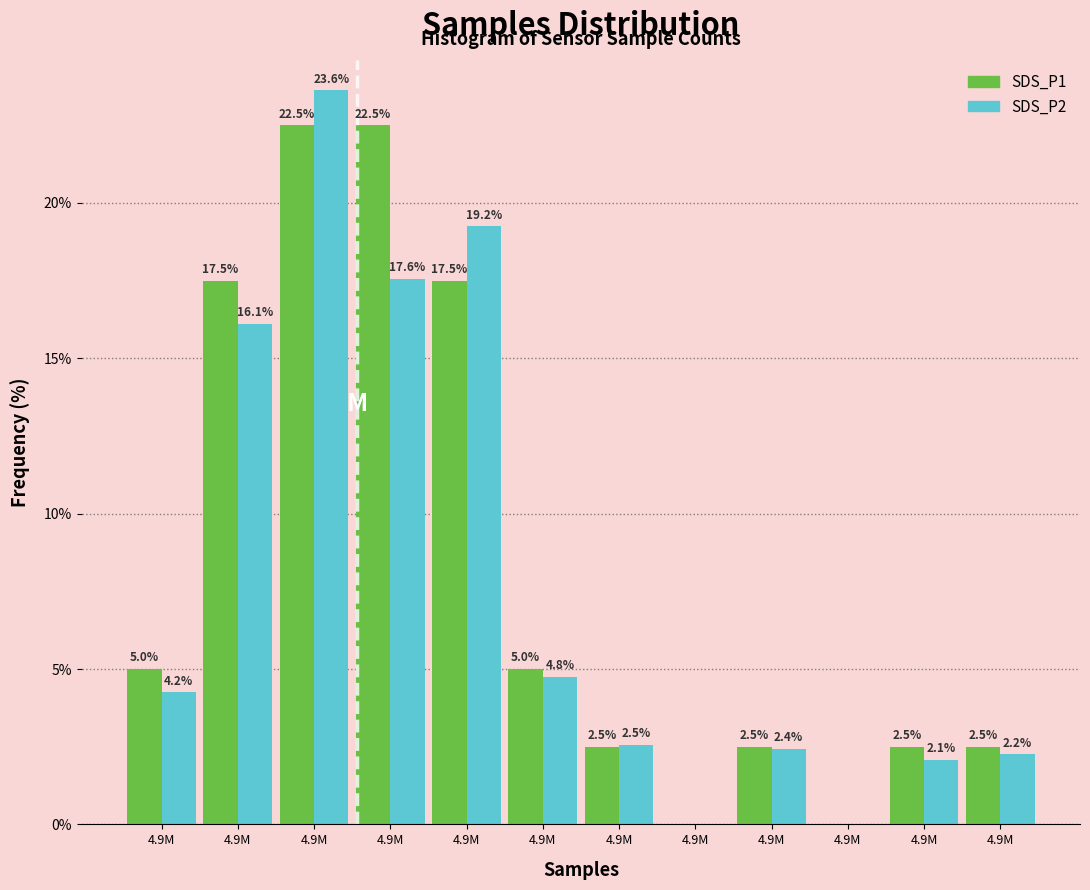

What are all the series names shown in the legend?

SDS_P1, SDS_P2